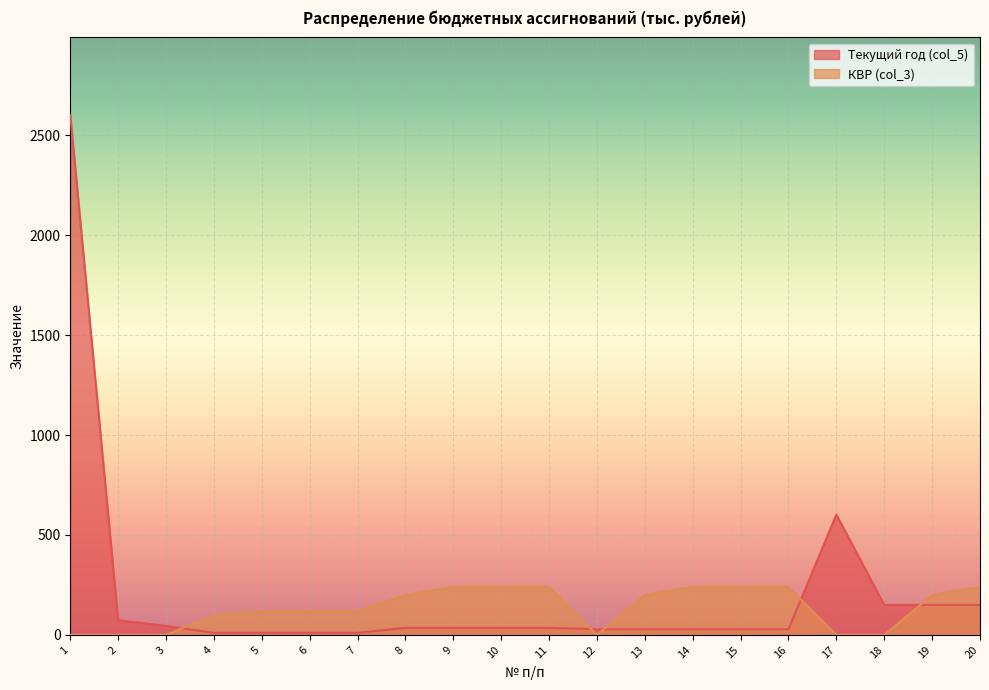

The value of КВР (col_3) at 3 is 0.0. True or false?

True